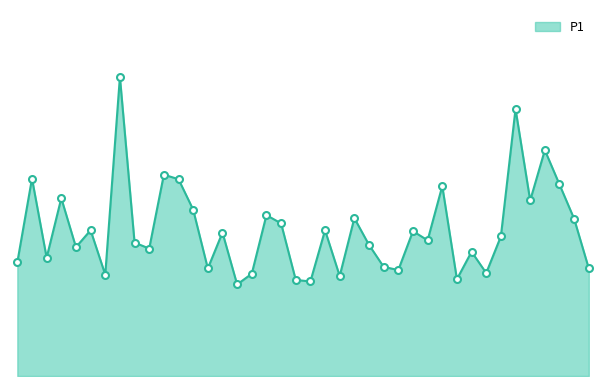

At which category does the data reach its first local valley?

00:07